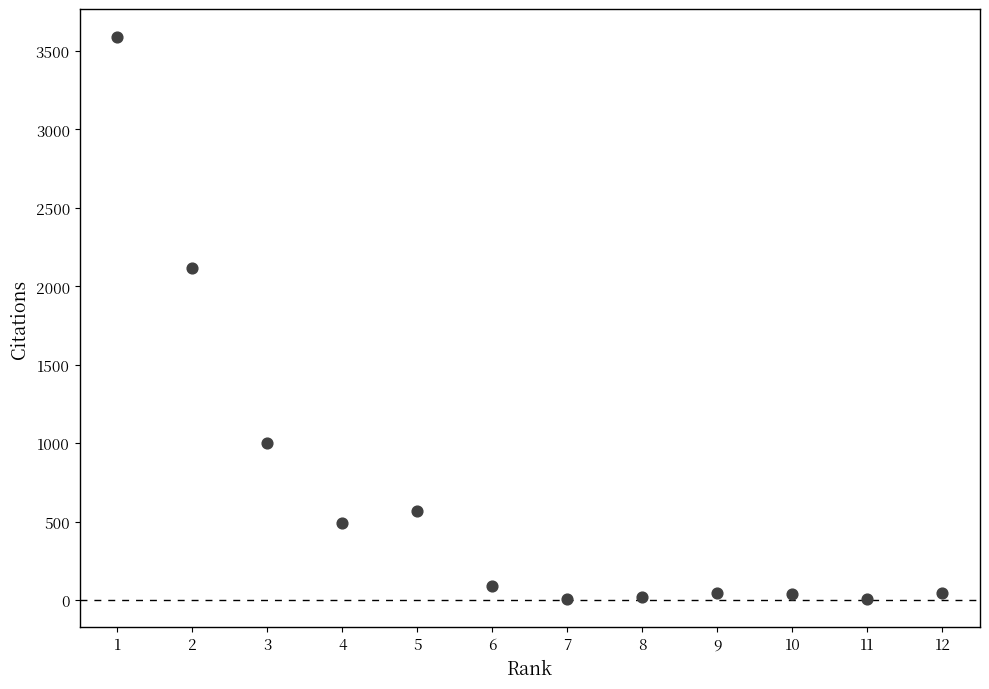

What is the range of Y values (max minus min)?

3581